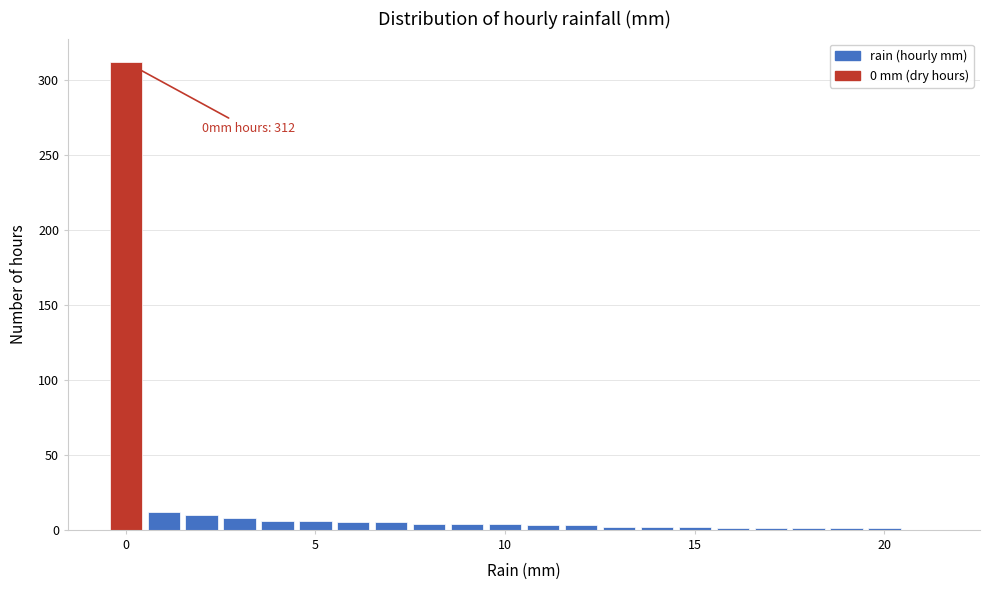

Read against the x-axis, roughly where is the centre of the tallest bar?

0.0